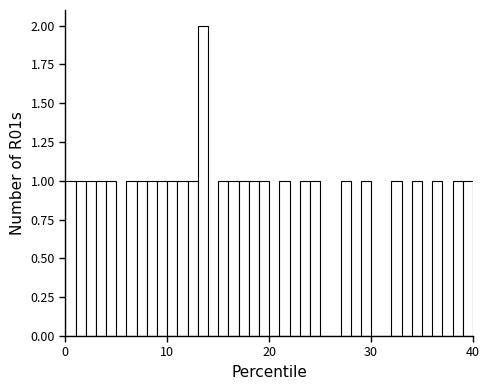

Read against the x-axis, roughly where is the centre of the tallest bar?

14